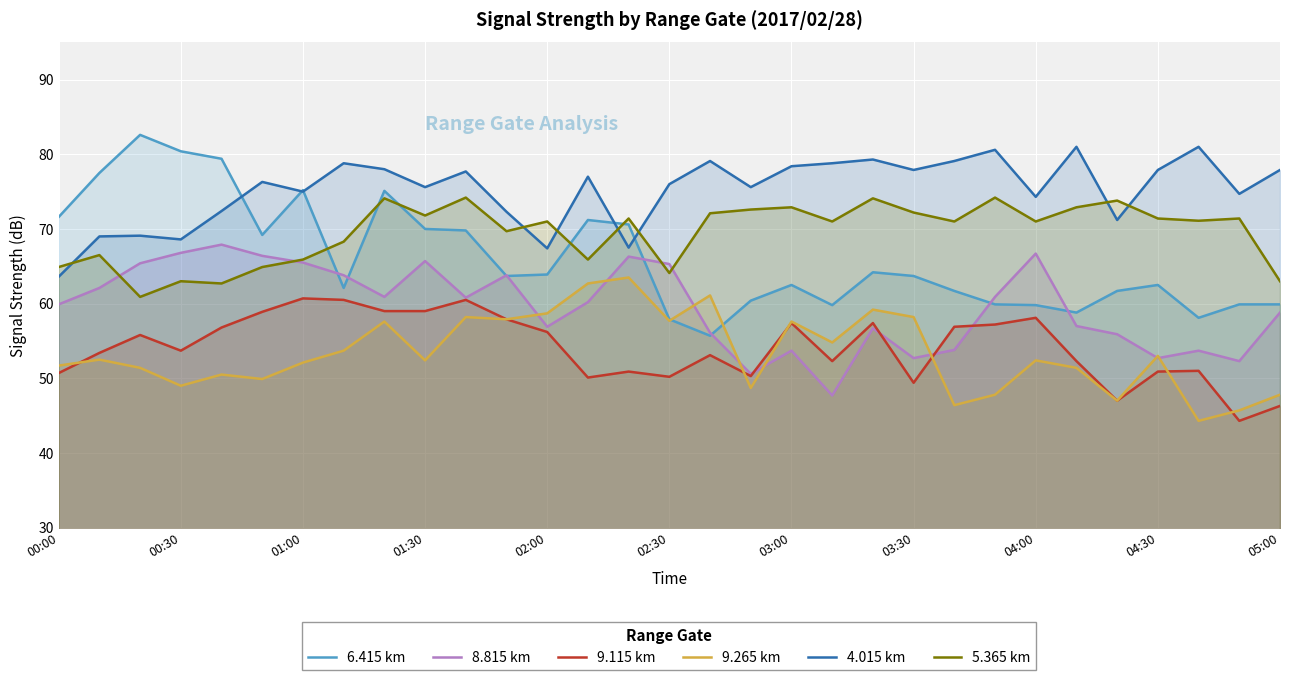

Which series has the largest total across all categories?

4.015 km